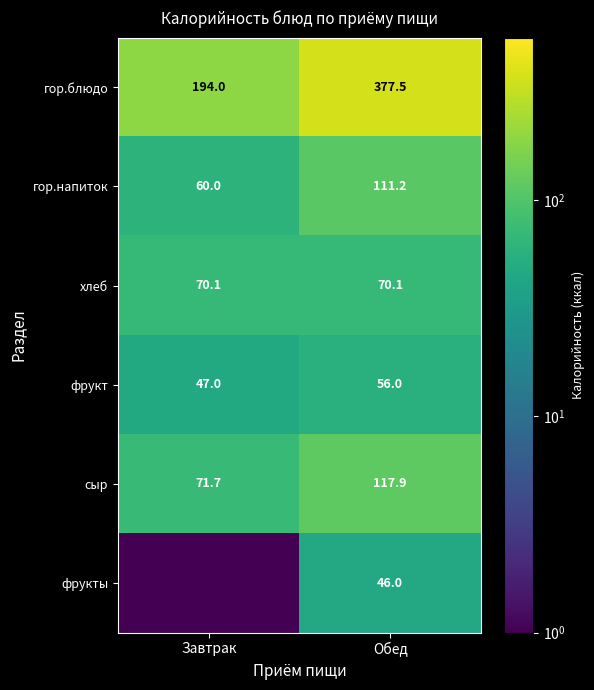

Rank the categories by гор.блюдо value from lowest to highest.

Завтрак, Обед